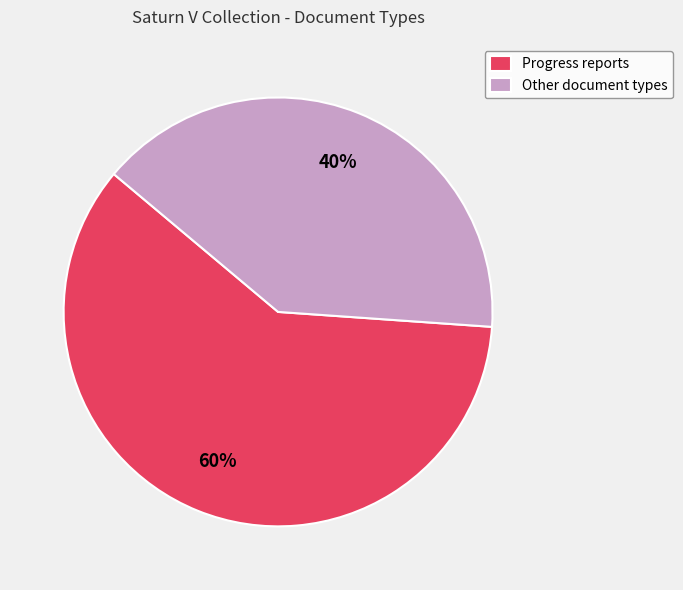

Is there a majority slice in this chart?

Yes